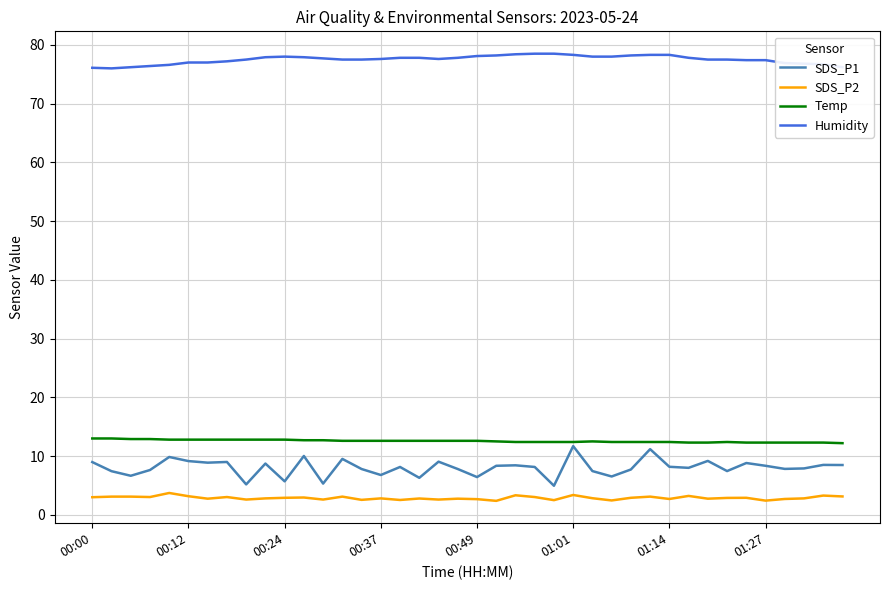

True or false: SDS_P2 and Temp cross at least once.

False